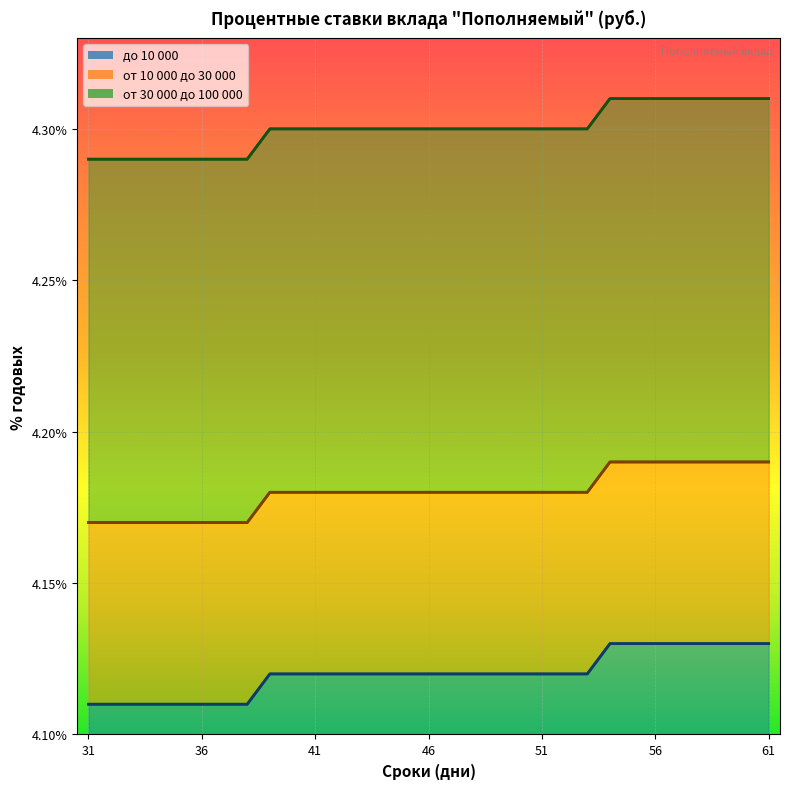

Rank the series by their average value, from lowest to highest.

до 10 000, от 10 000 до 30 000, от 30 000 до 100 000